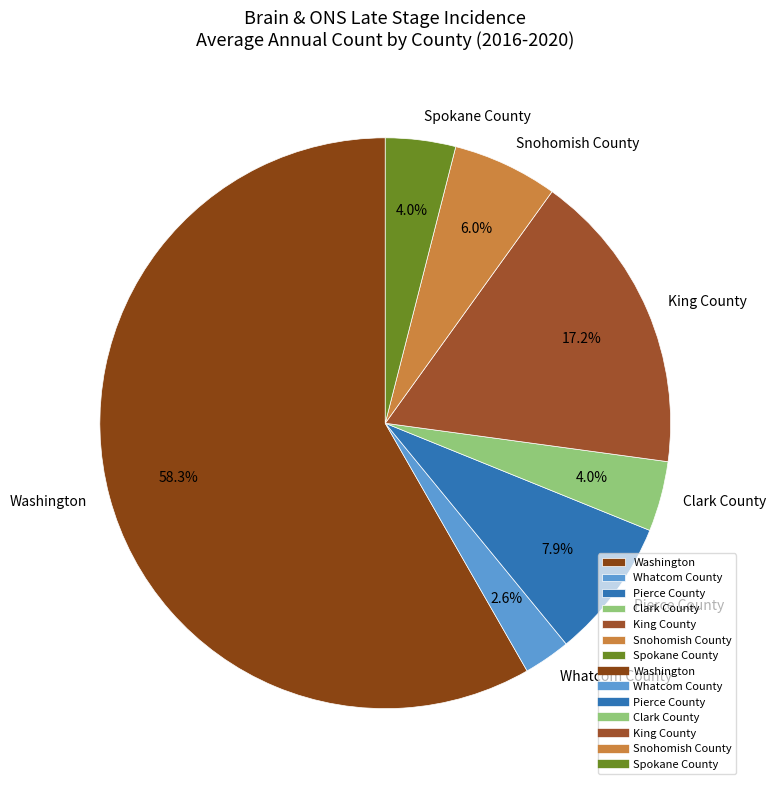

Is it true that Pierce County is 1% of the pie?

False